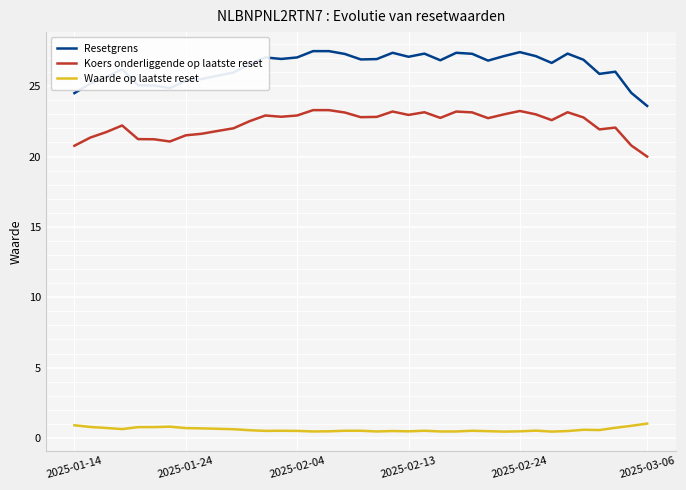

What is the greatest value displayed?

27.5